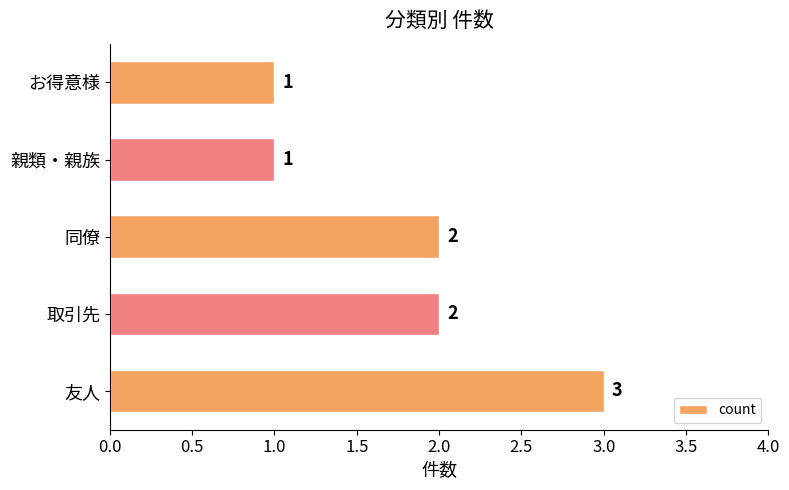

How many values are below 2?

2